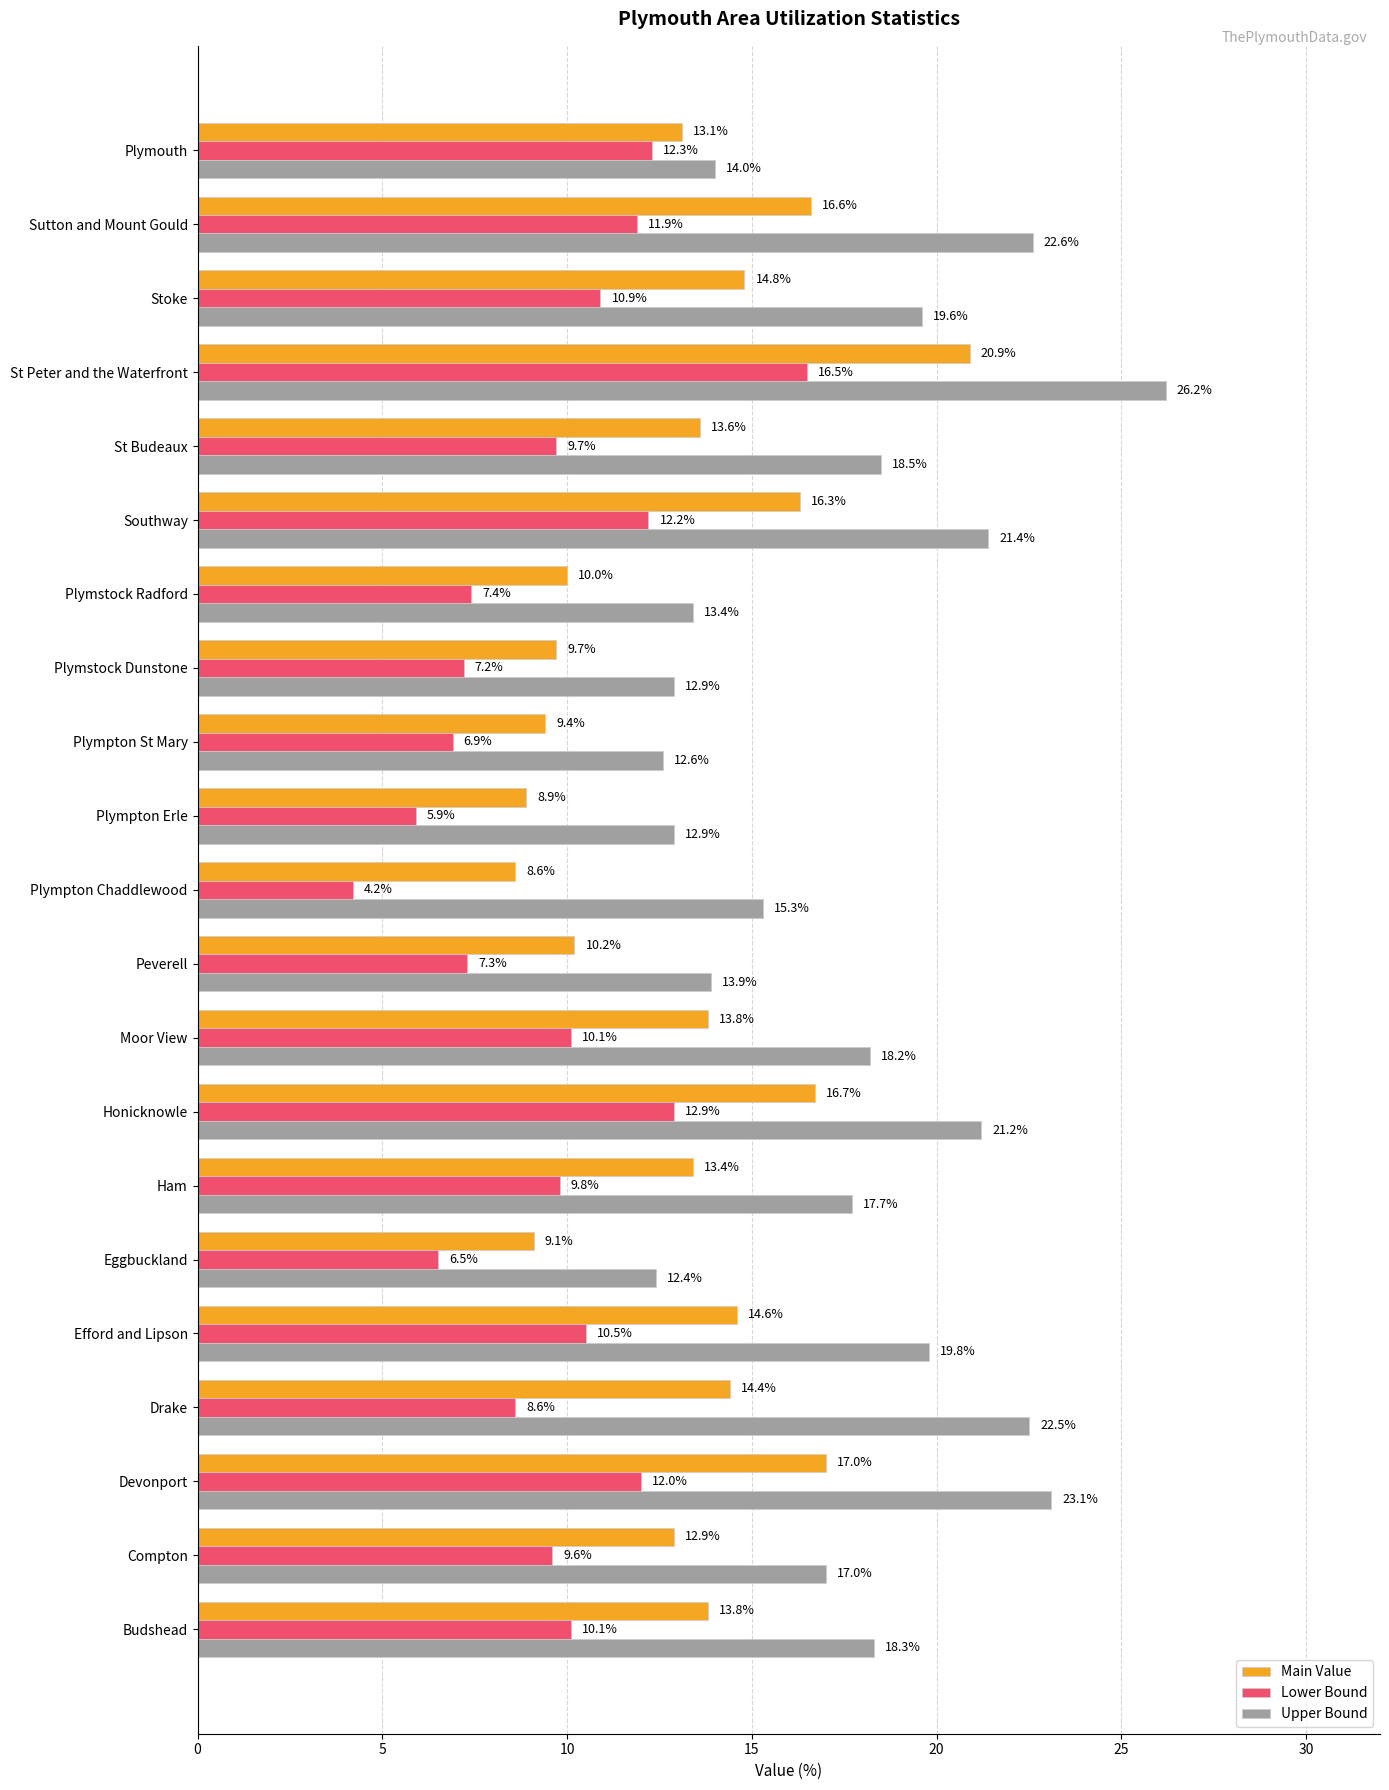

Which category has the lowest value in the Lower Bound series?

Plympton Chaddlewood